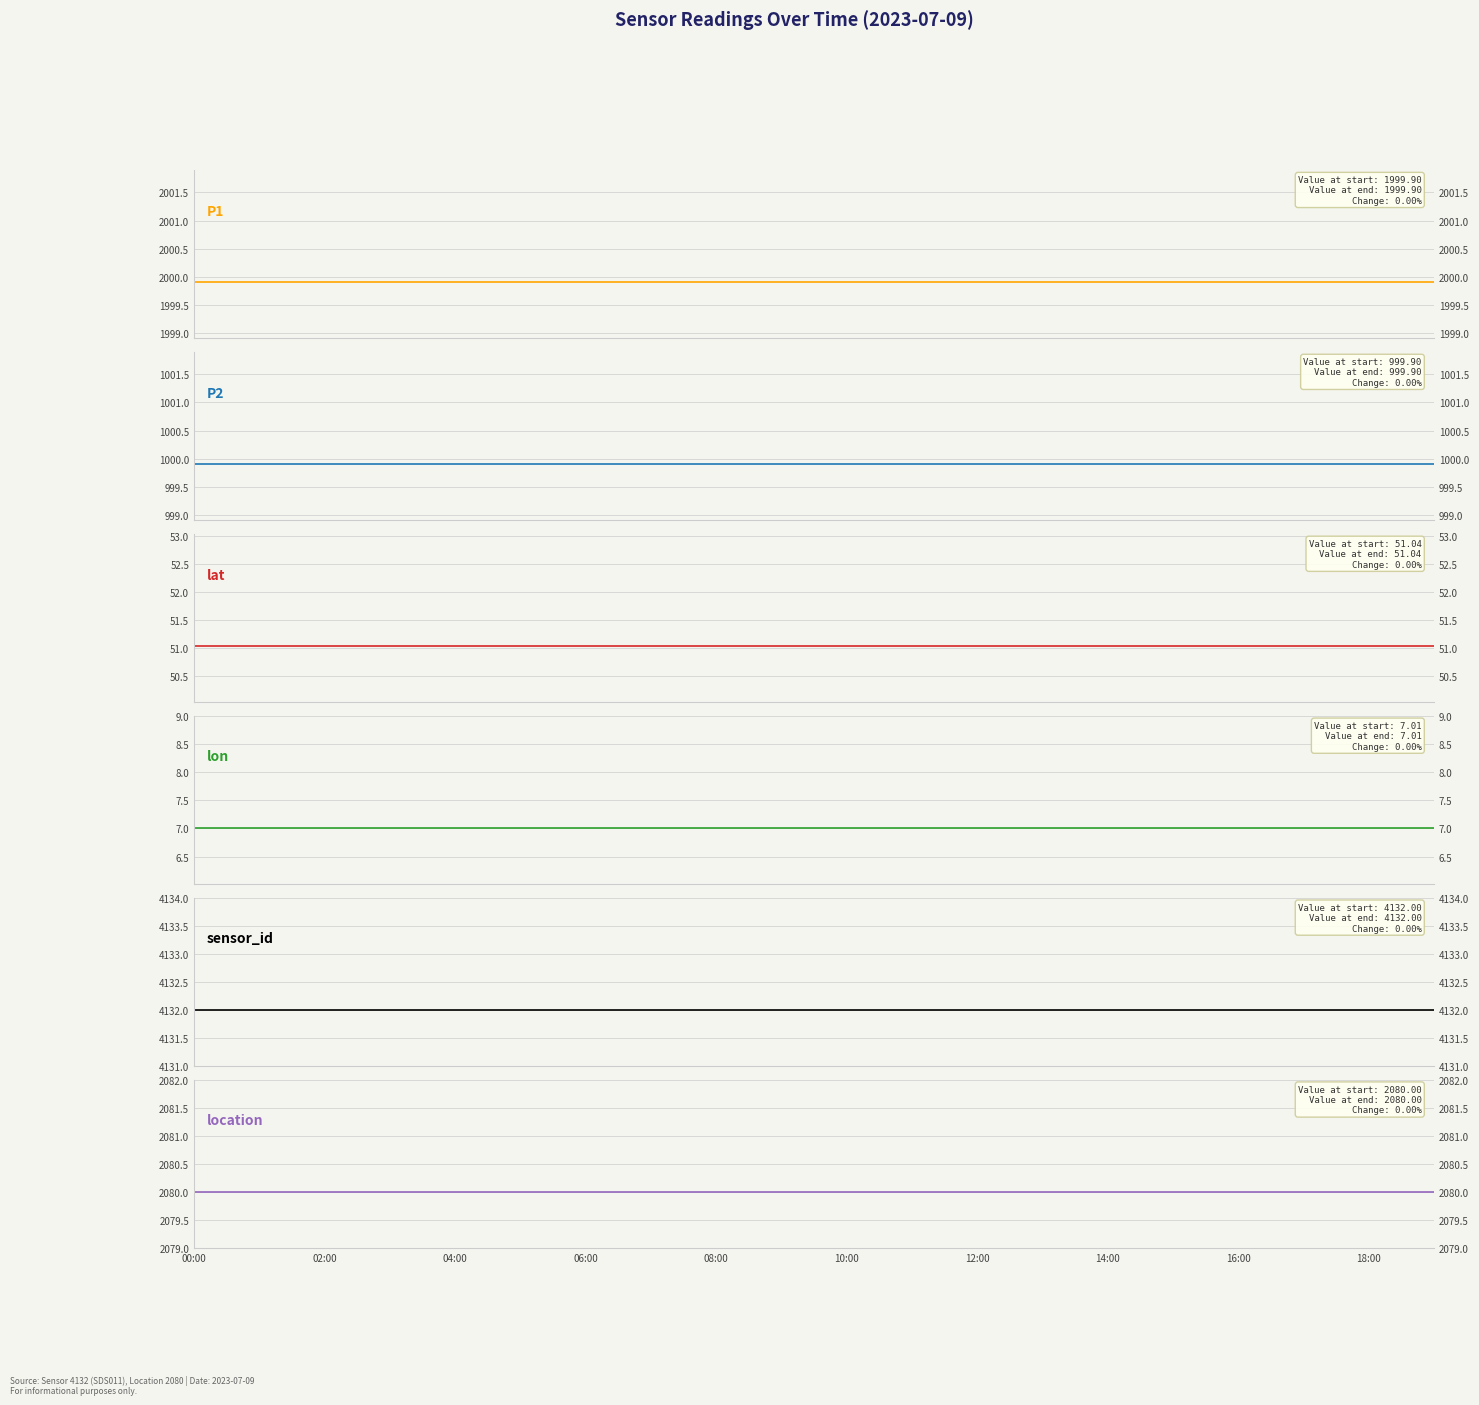

Is it true that P2 equals 999.9 at 10:00?

True